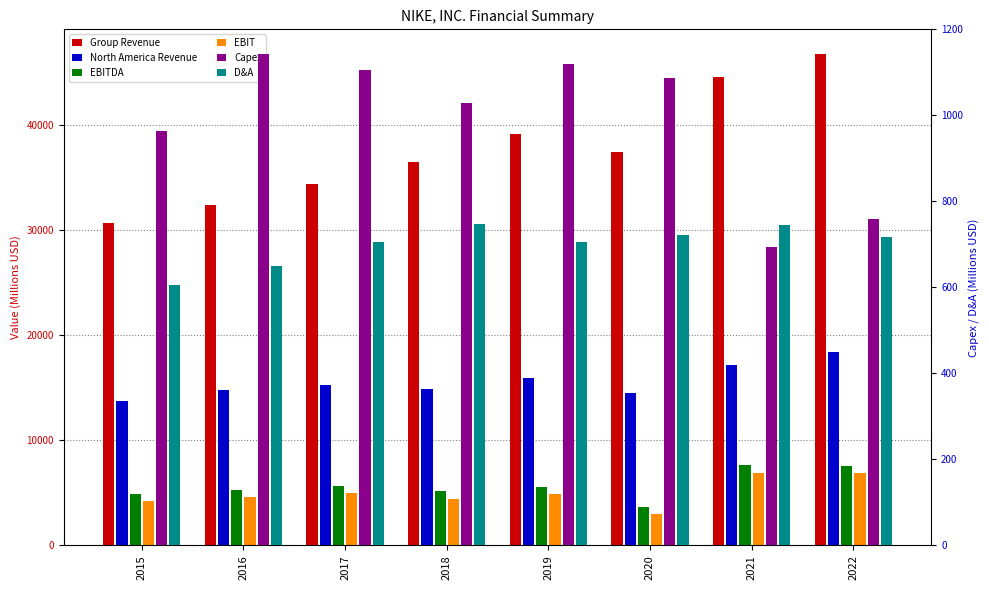

List the series in order of their peak value, highest first.

Group Revenue, North America Revenue, EBITDA, EBIT, Capex, D&A